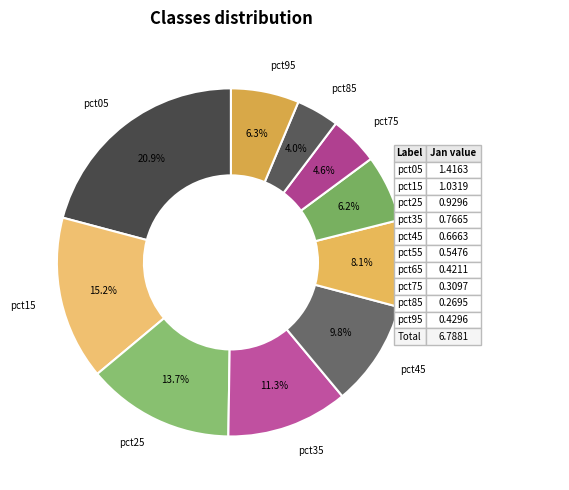

How many segments does this pie chart have?

10